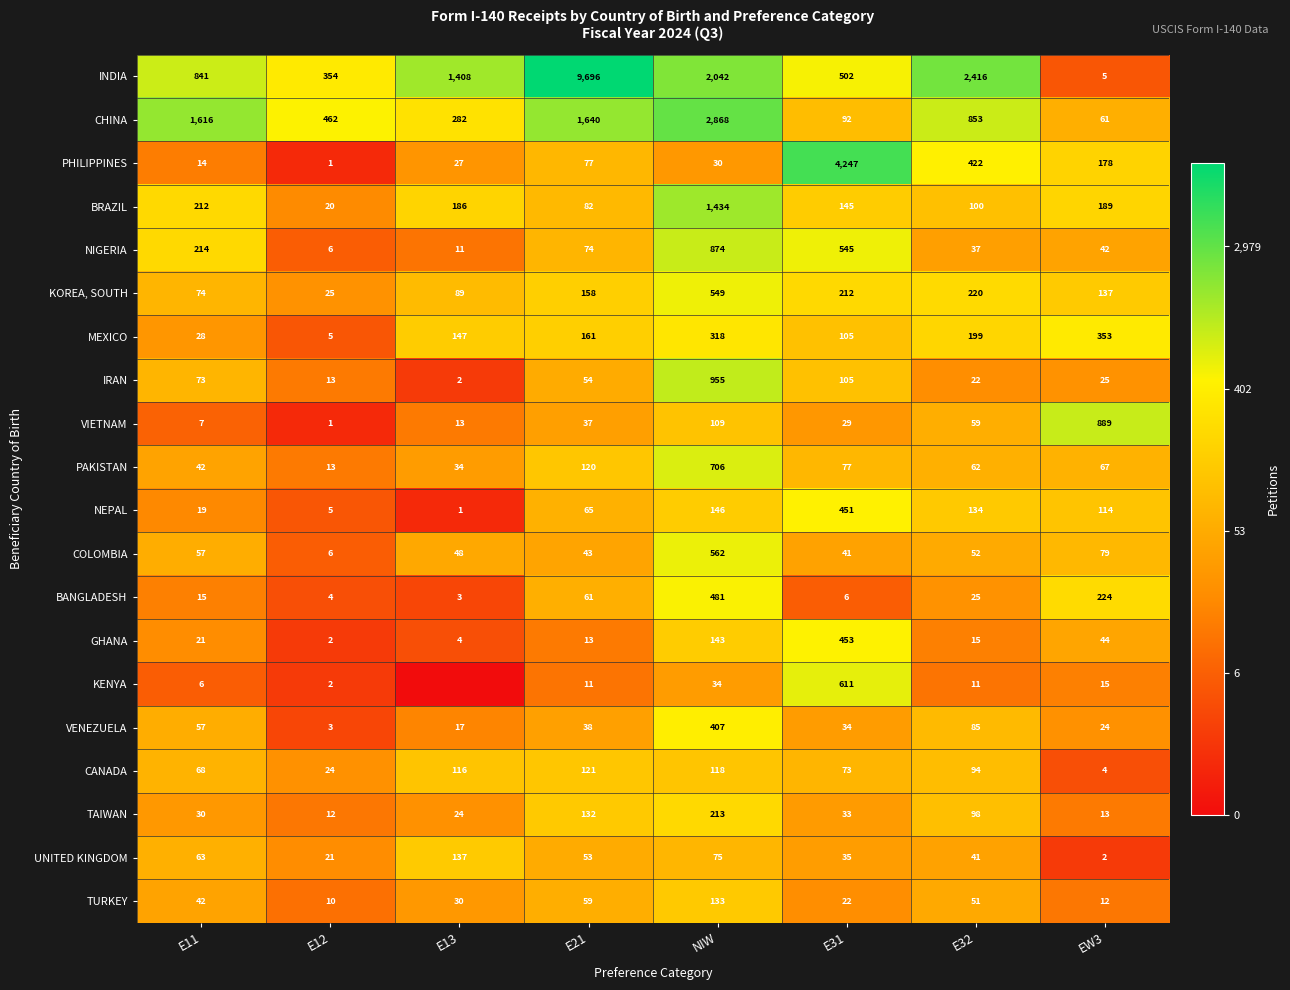

What is the difference between the highest and lowest values at E11?

1610